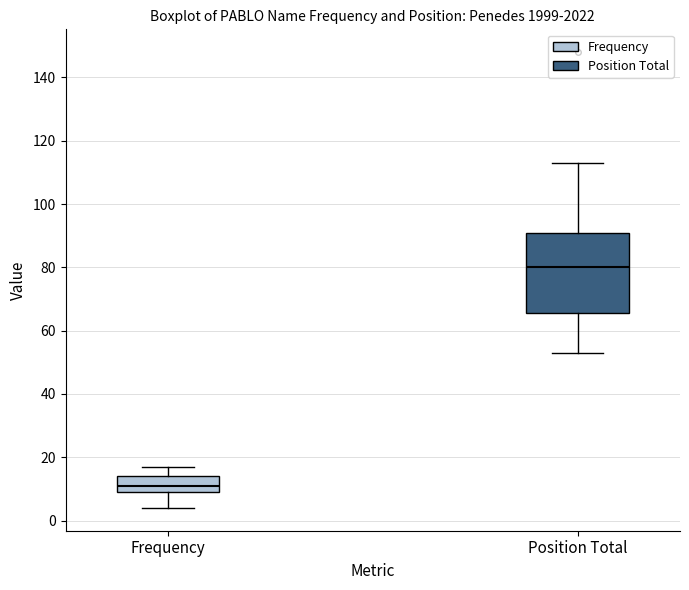

Which box has the highest median line?

Position Total